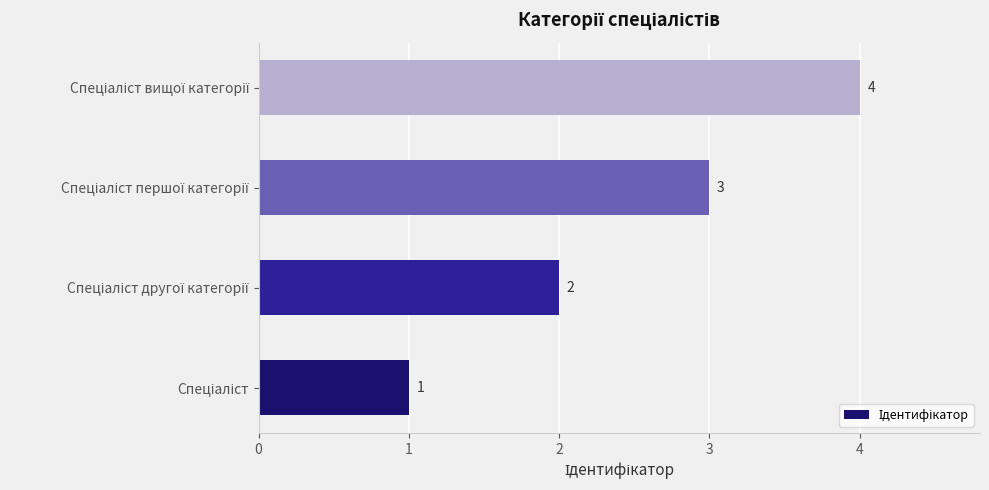

Count the values in the range 2 to 4.

3